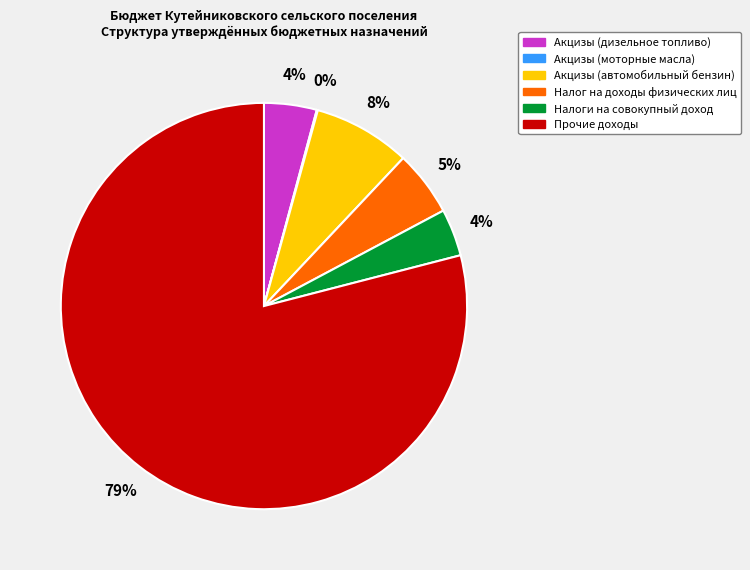

Is it true that Налог на доходы физических лиц is 1% of the pie?

False